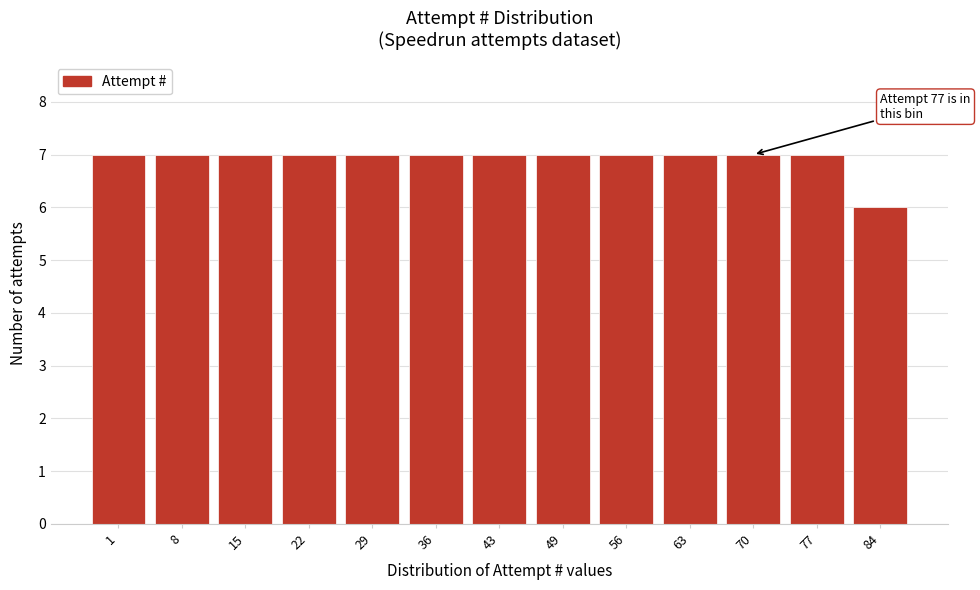

Reading left to right, list all the values displayed in this chart.

1=7	8=7	15=7	22=7	29=7	36=7	43=7	49=7	56=7	63=7	70=7	77=7	84=6